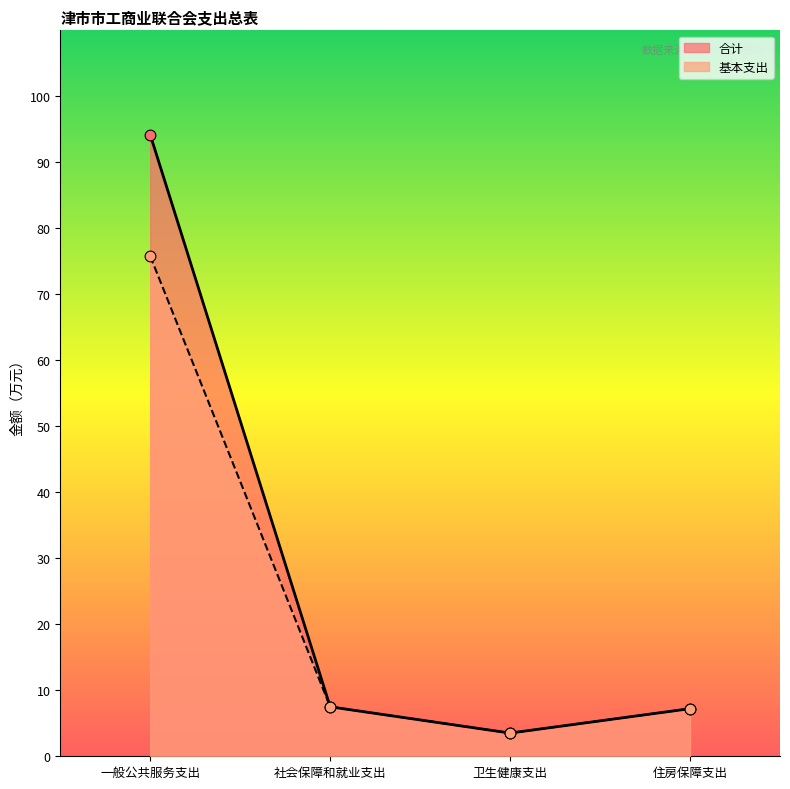

At which category is the sum across all series the highest?

一般公共服务支出